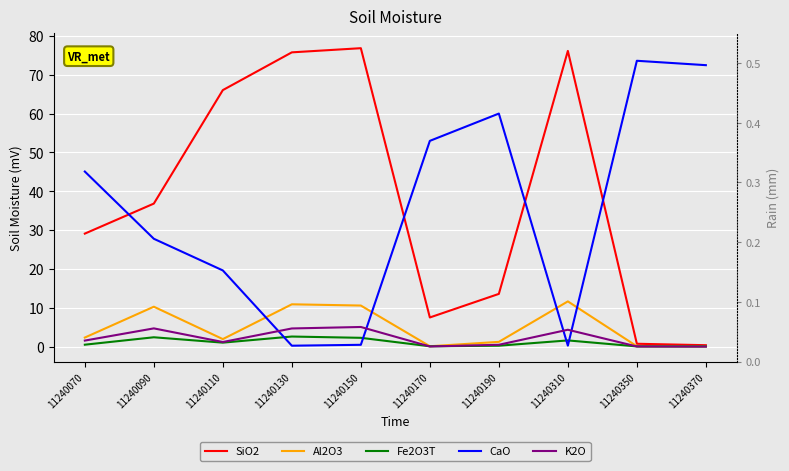

Which category has the lowest value across all series?

11240370